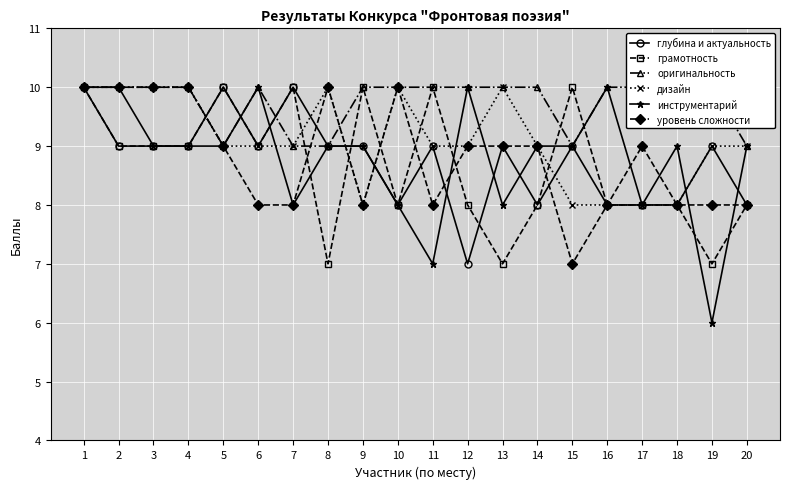

What is the minimum value for глубина и актуальность?

7